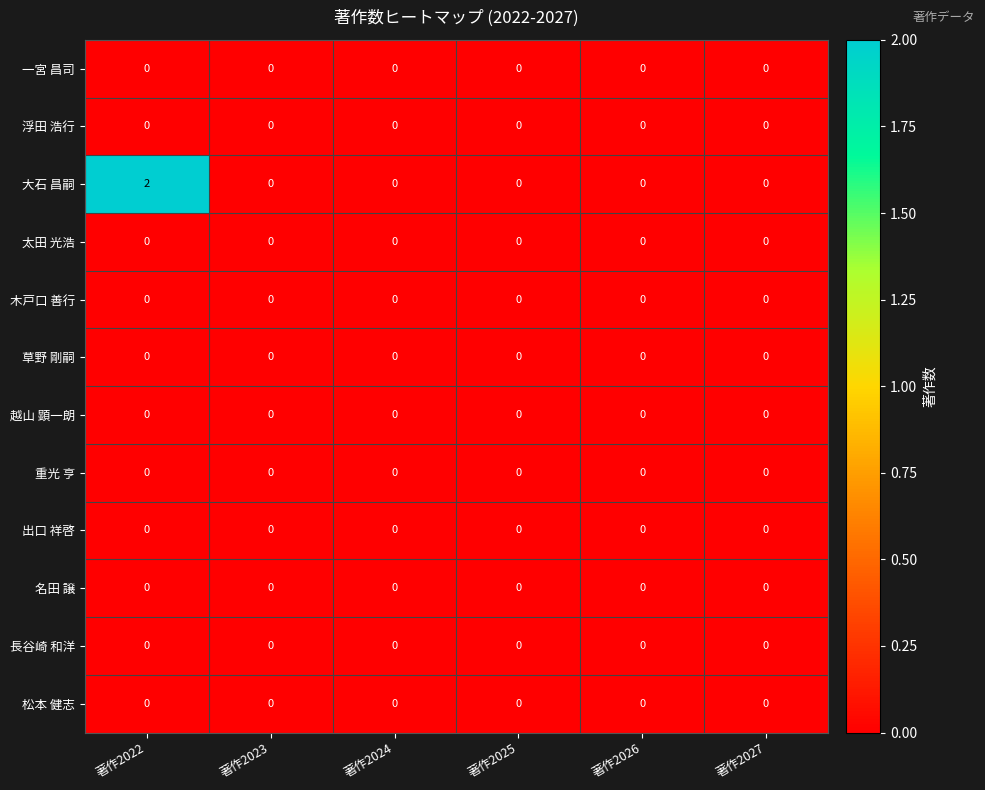

Which series changed the most between 著作2022 and 著作2023?

大石 昌嗣